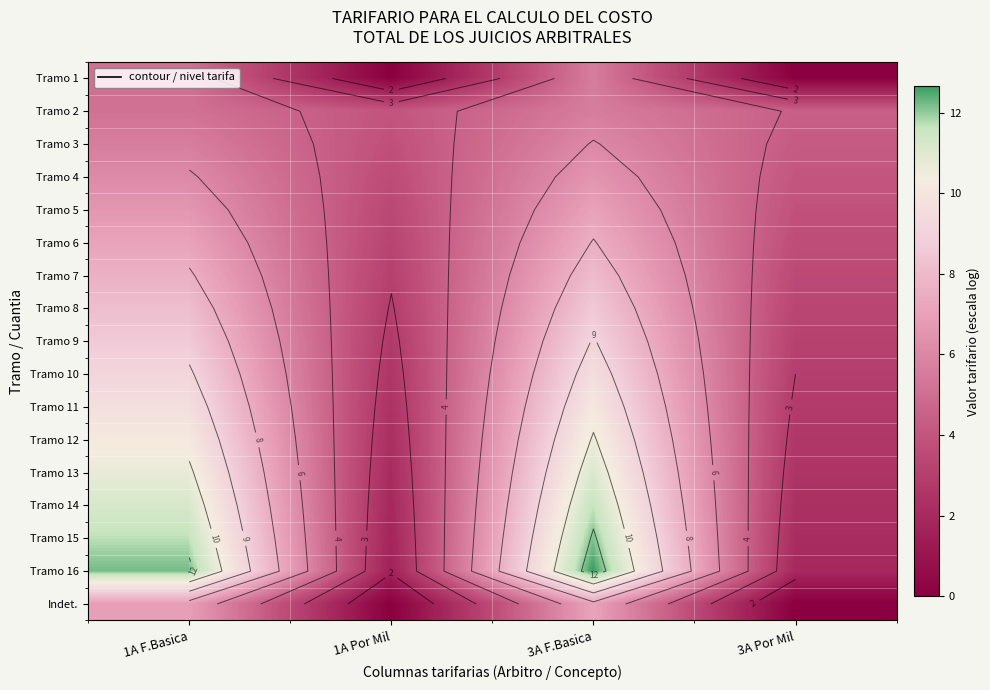

What is the difference between the Tramo 12 values at 1A F.Basica and 3A Por Mil?

7.5